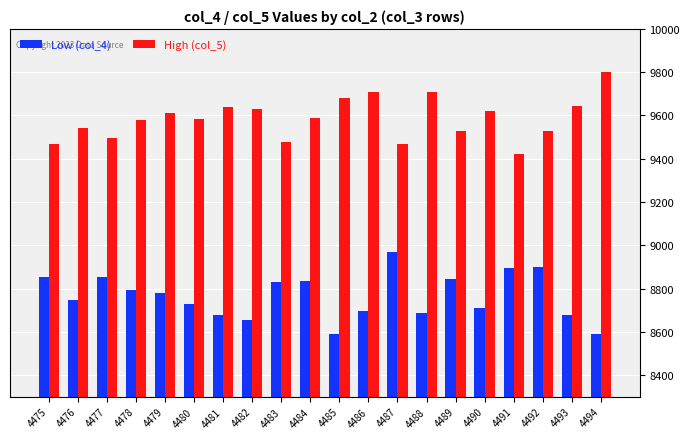

What is the sum of all Low (col_4) values?

175303